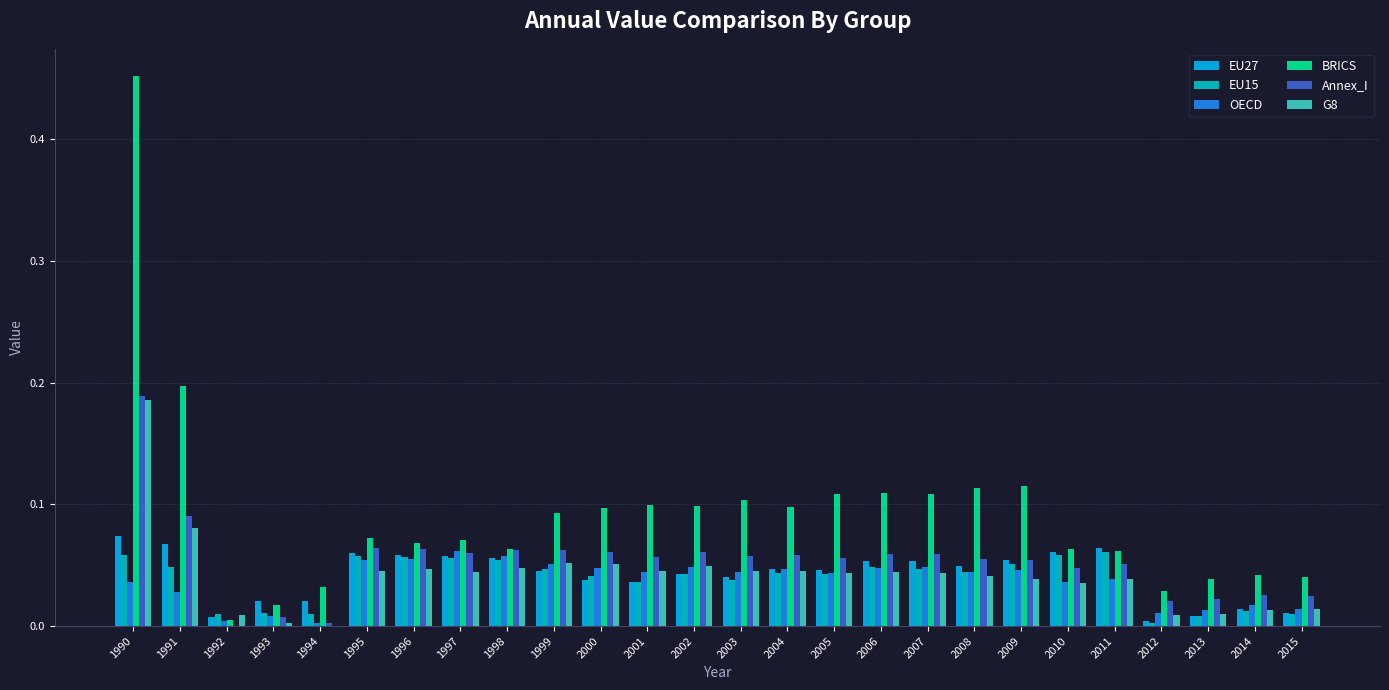

Is it true that EU27 equals 0.0 at 2004?

True